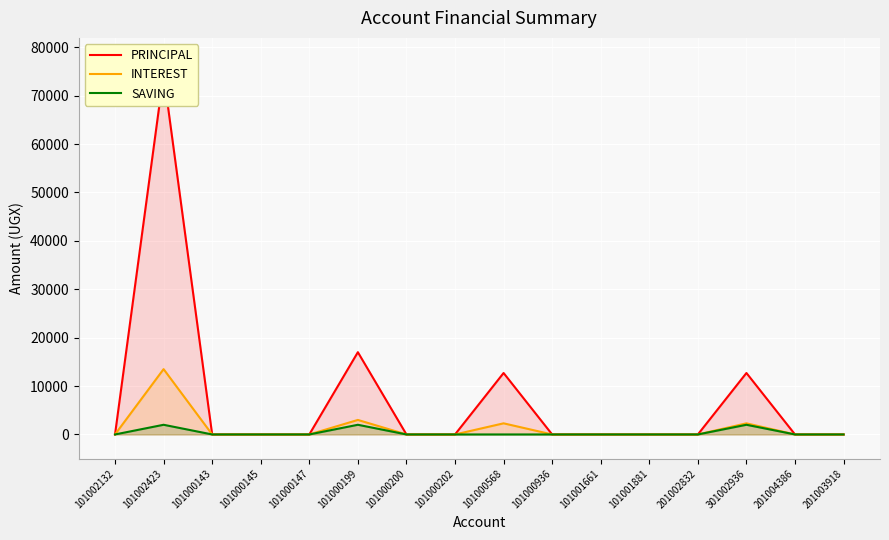

The SAVING series shows 0 at 101000936. True or false?

True